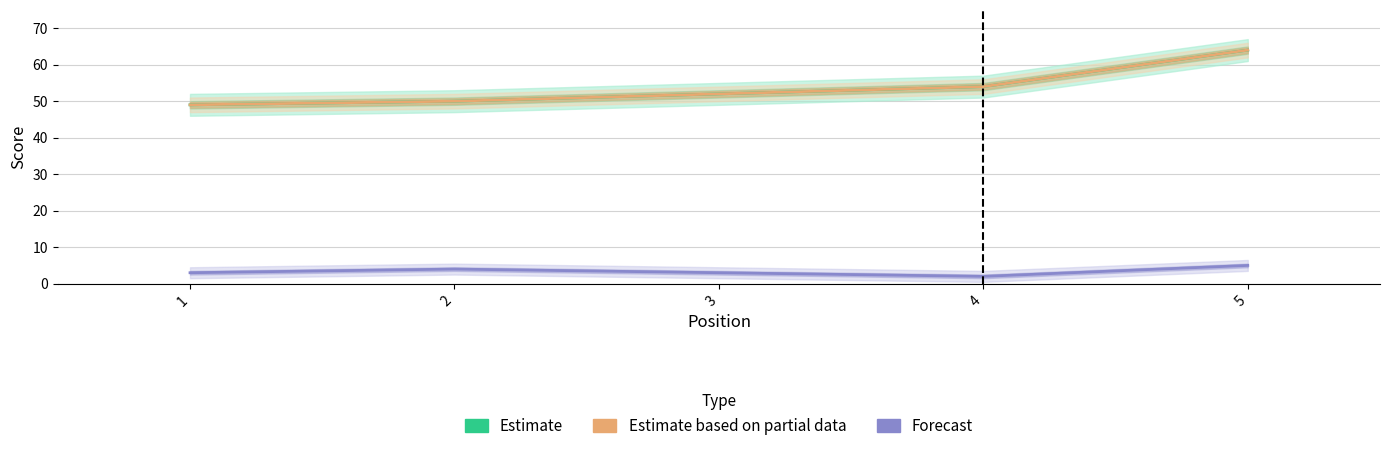

Which has a higher value, 1 or 2?

2